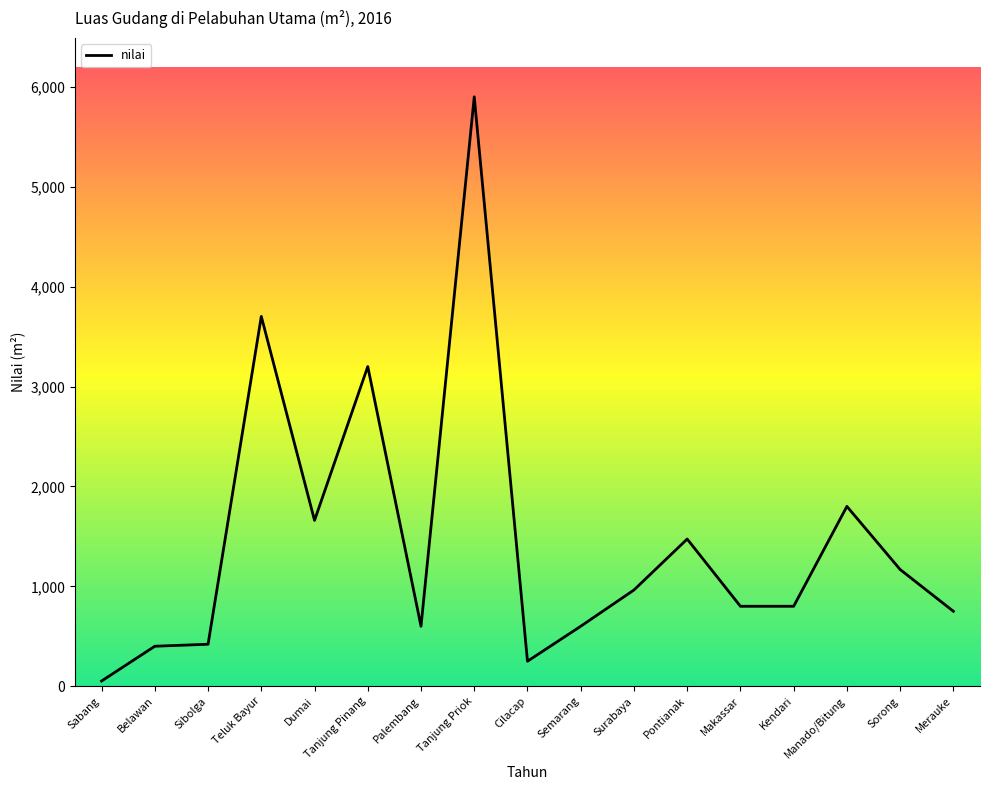

What value does the data have at Surabaya?

963